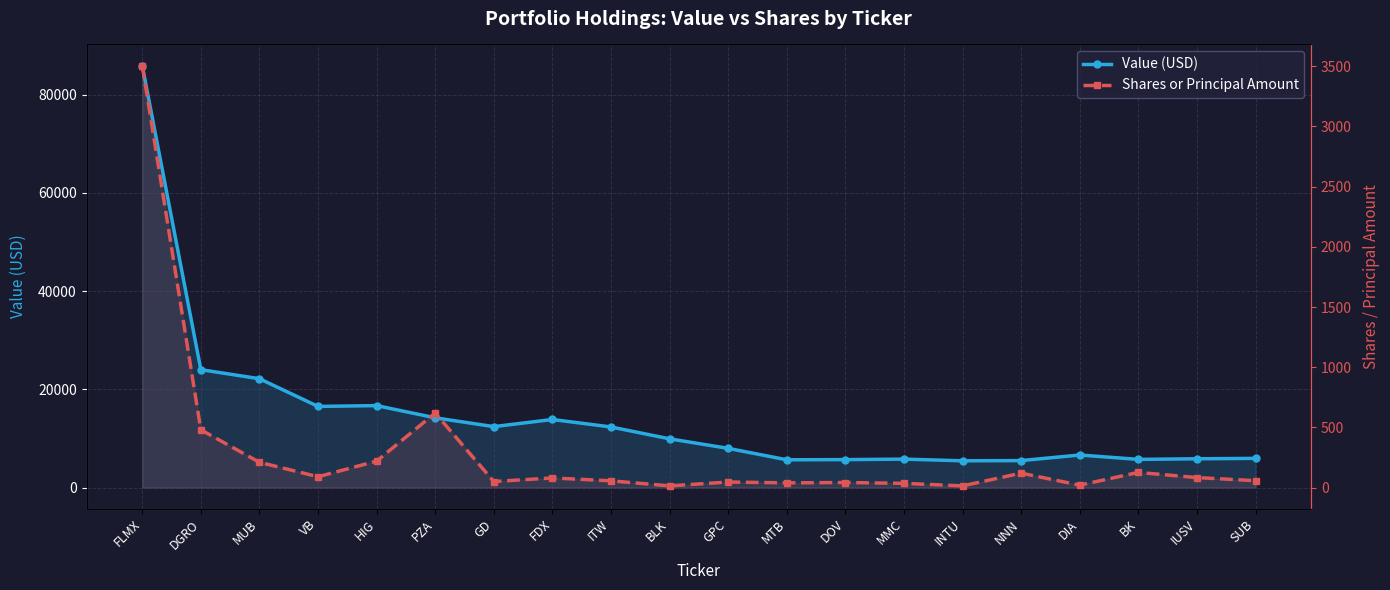

The Value (USD) series shows 6476 at HIG. True or false?

False